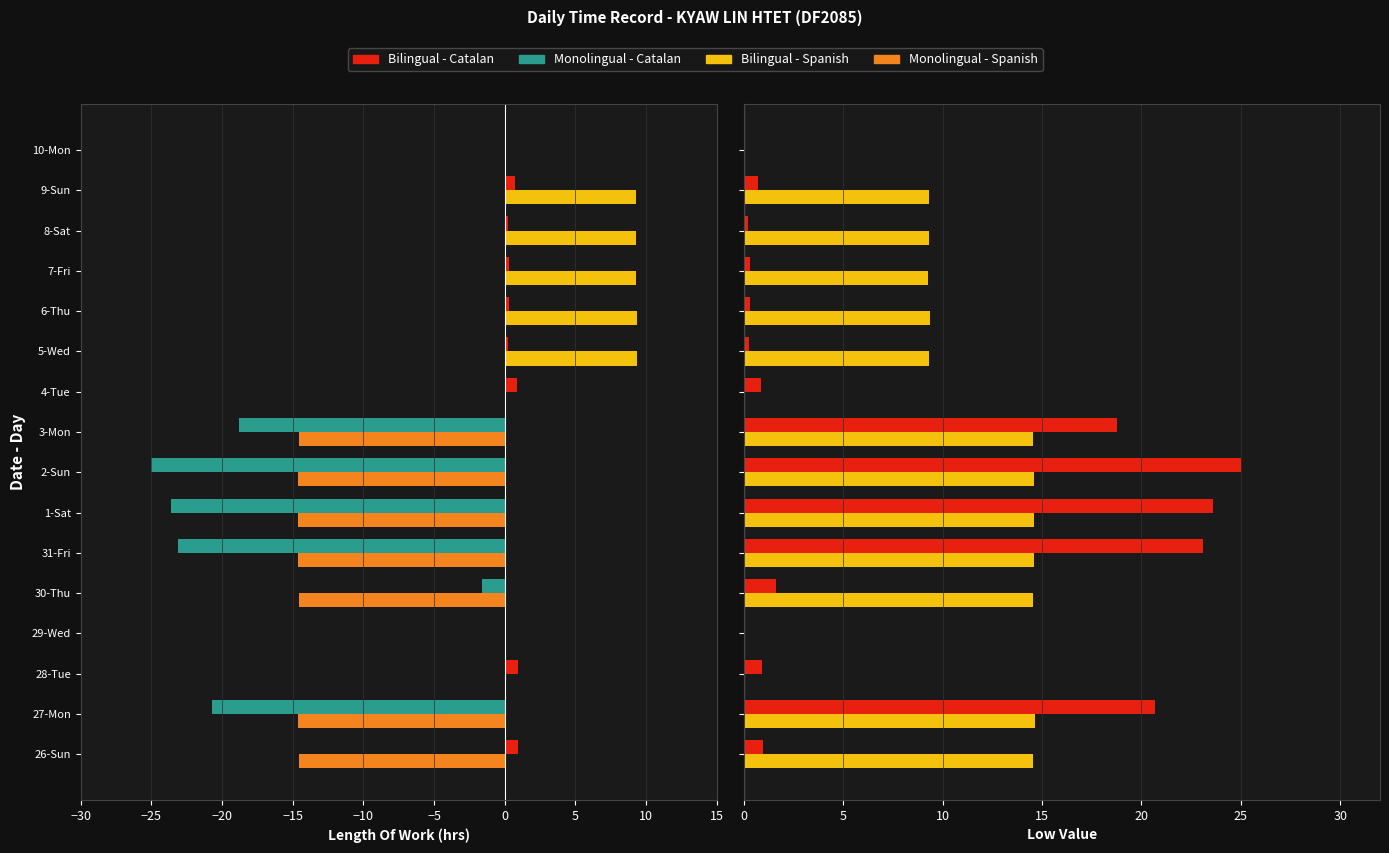

True or false: Monolingual - Spanish has a value of 0.0 at 10.

True